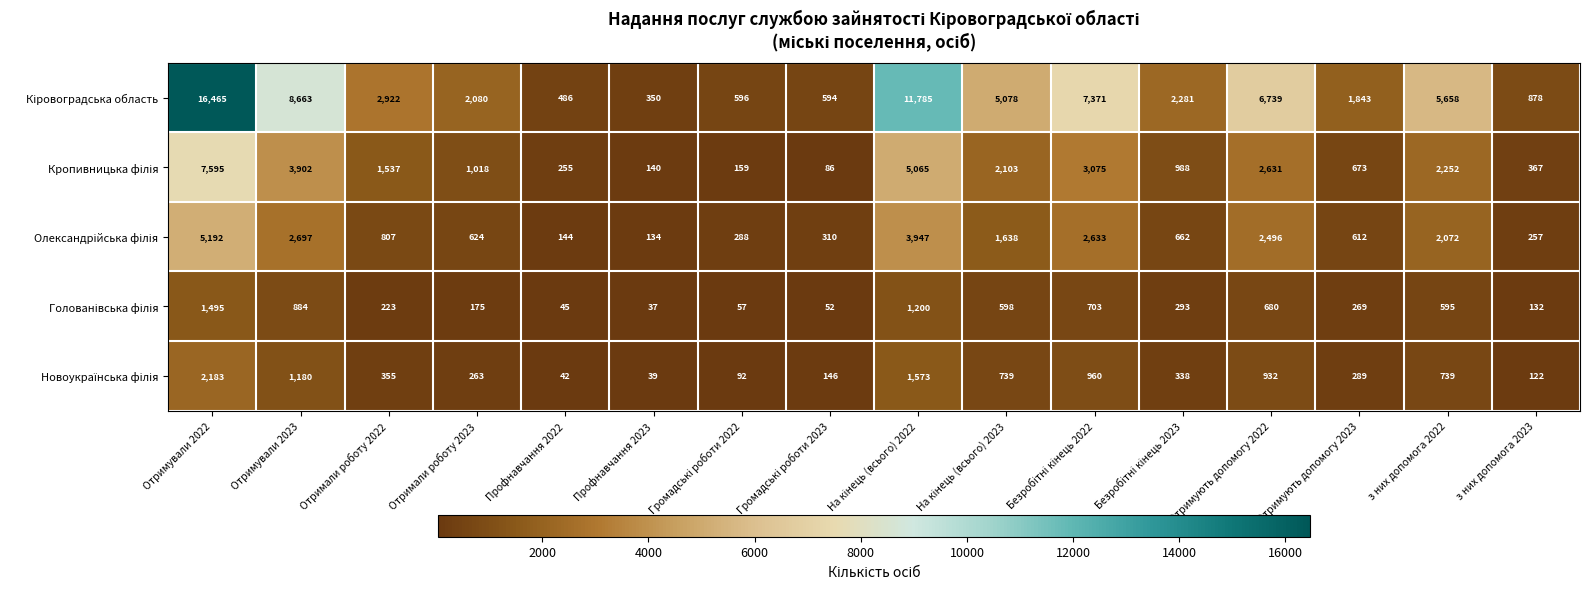

At how many categories does at least one series exceed 1903?

10